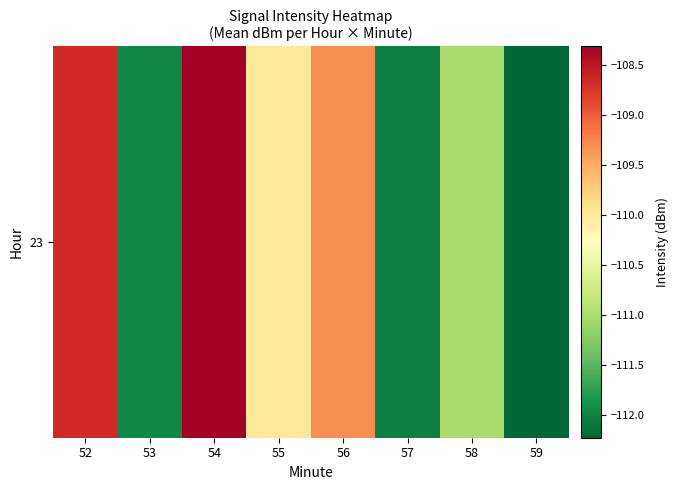

Reading left to right, what are all the values shown in this chart?

-108.7	-112.0	-108.3	-110.0	-109.3	-112.0	-111.0	-112.2